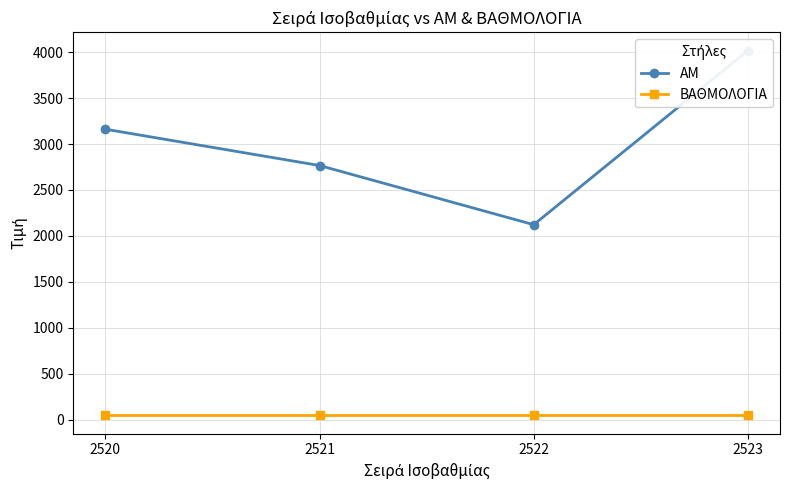

True or false: ΒΑΘΜΟΛΟΓΙΑ and AM cross at least once.

False